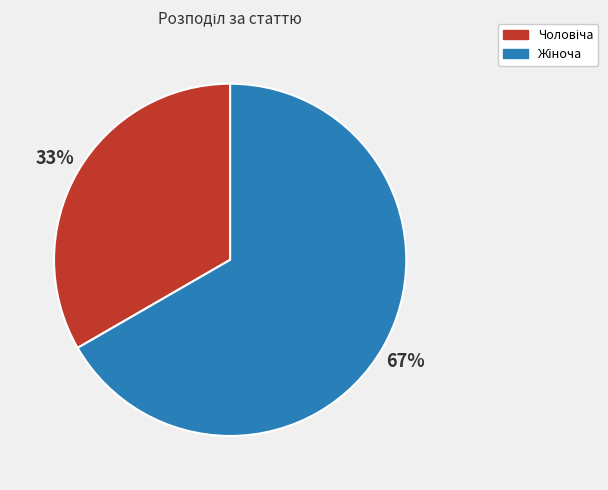

Is there a majority slice in this chart?

Yes